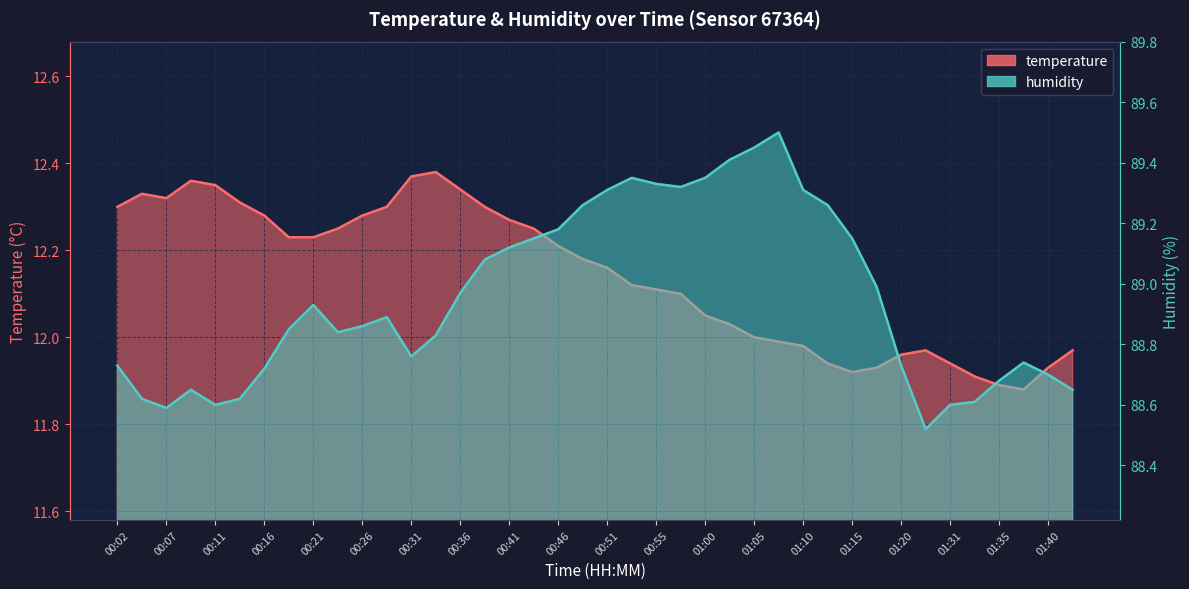

How many lines are shown in the chart?

2